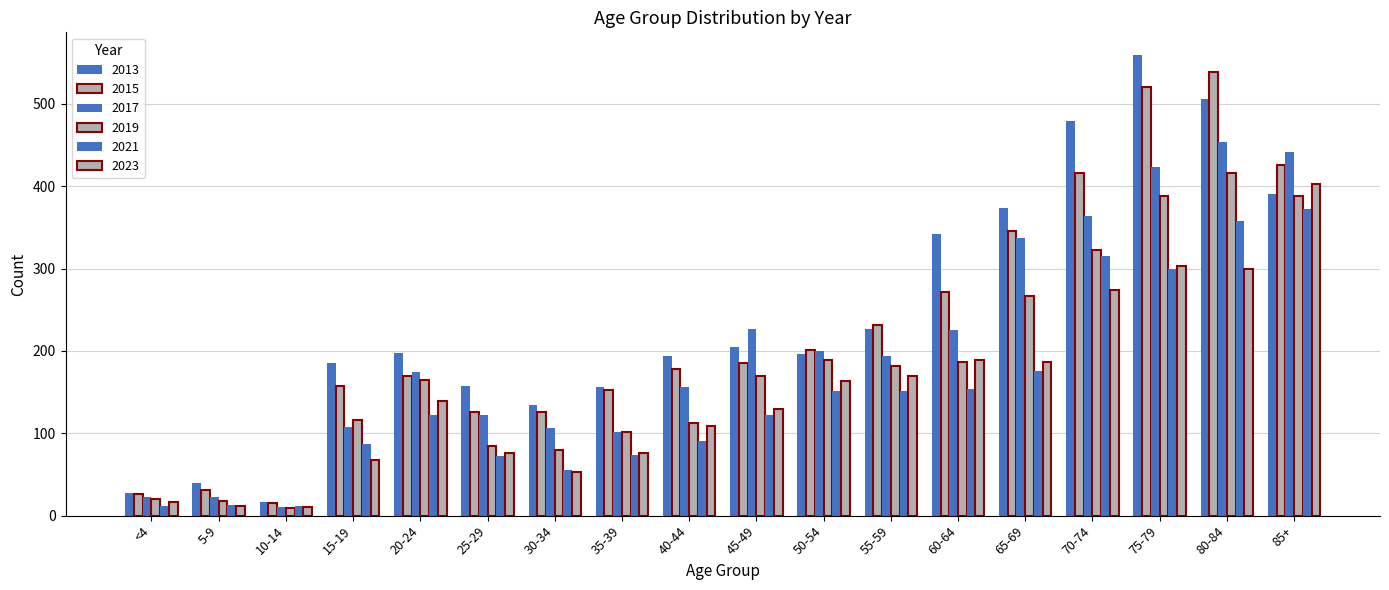

How many bars are there in total?

108